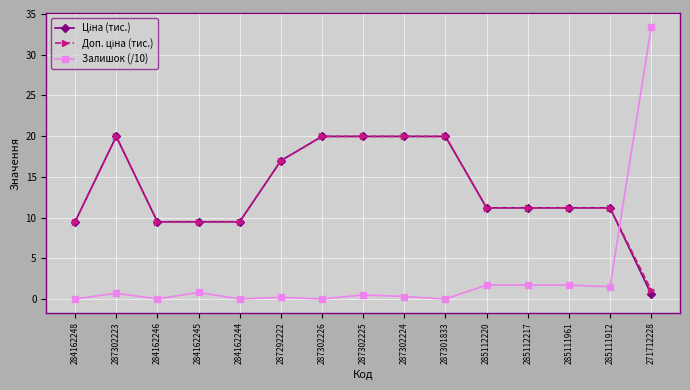

What is the difference between the Залишок (/10) values at 287302226 and 284162245?

0.8